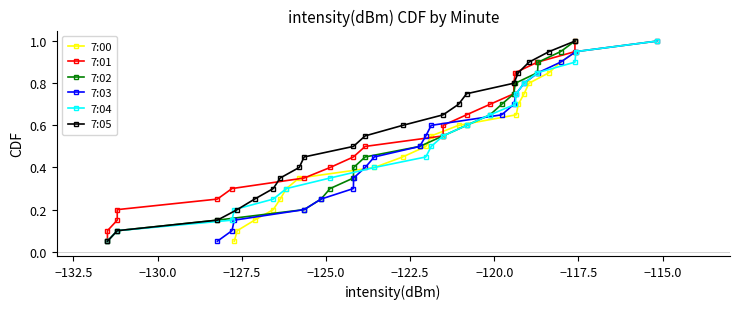

True or false: 7:00 has more than 1 points higher than both neighbors.

False